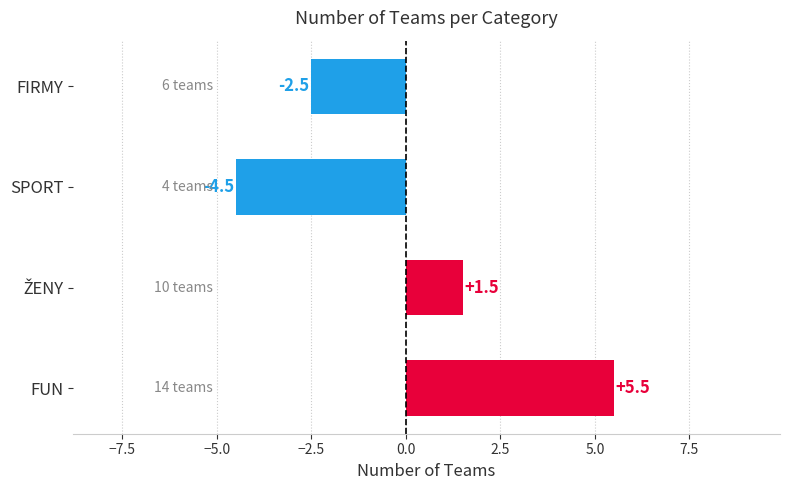

The chart shows a value of 5.5 at FUN. True or false?

True